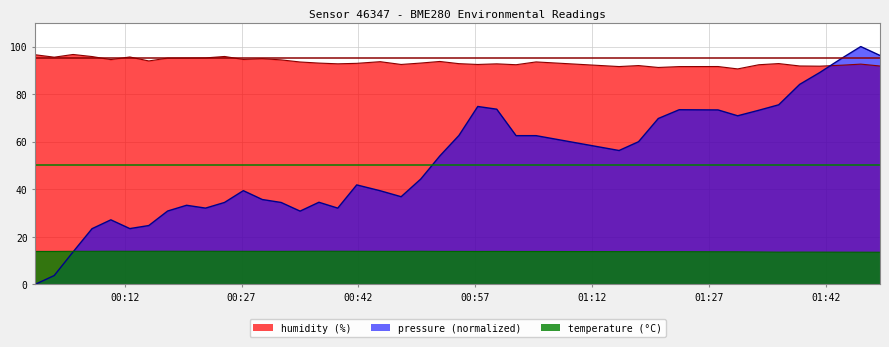

What is the spread (max minus min) of values at 2022-10-16T00:22:23?

81.3